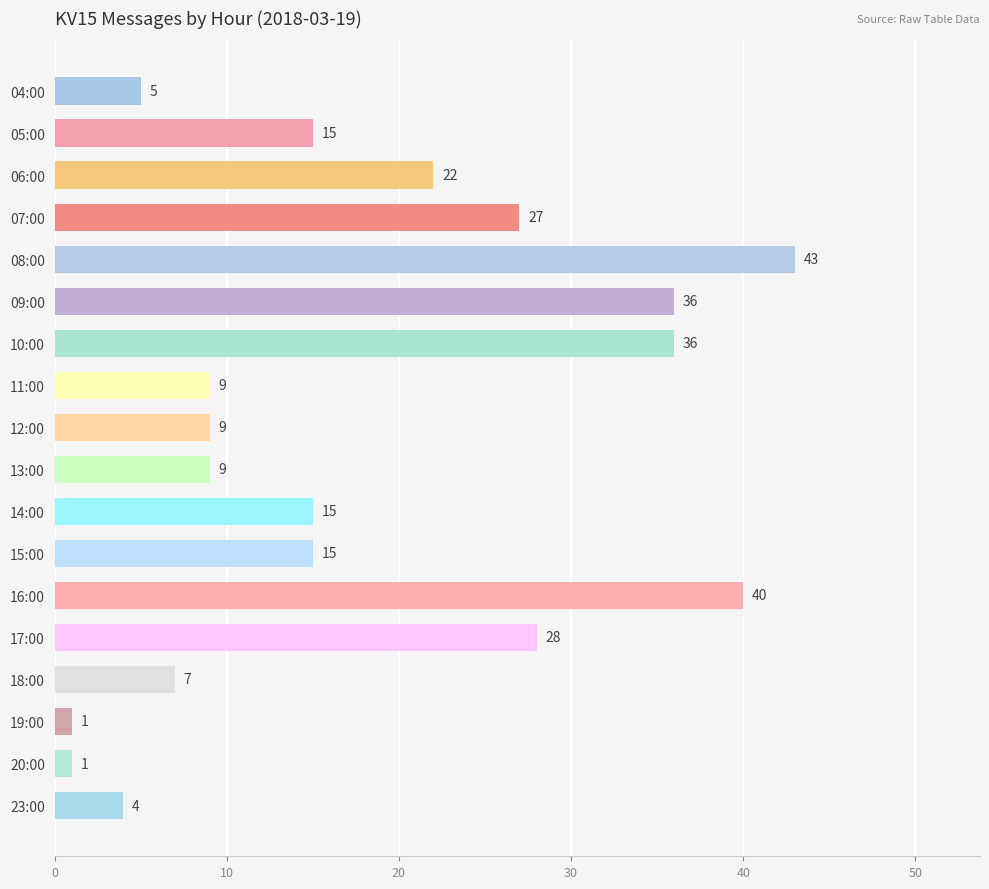

The value at 06:00 is 9. True or false?

False